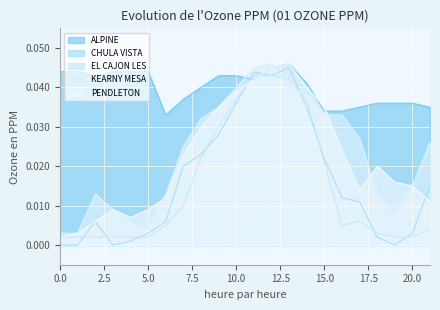

Is it true that CHULA VISTA equals 0.0 at 11?

False